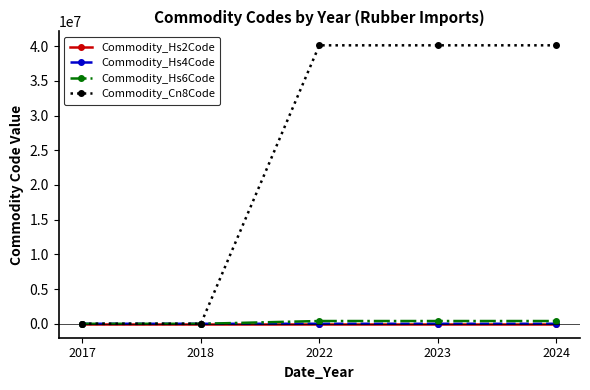

What is the difference between the Commodity_Cn8Code values at 2017 and 2022?

40121960